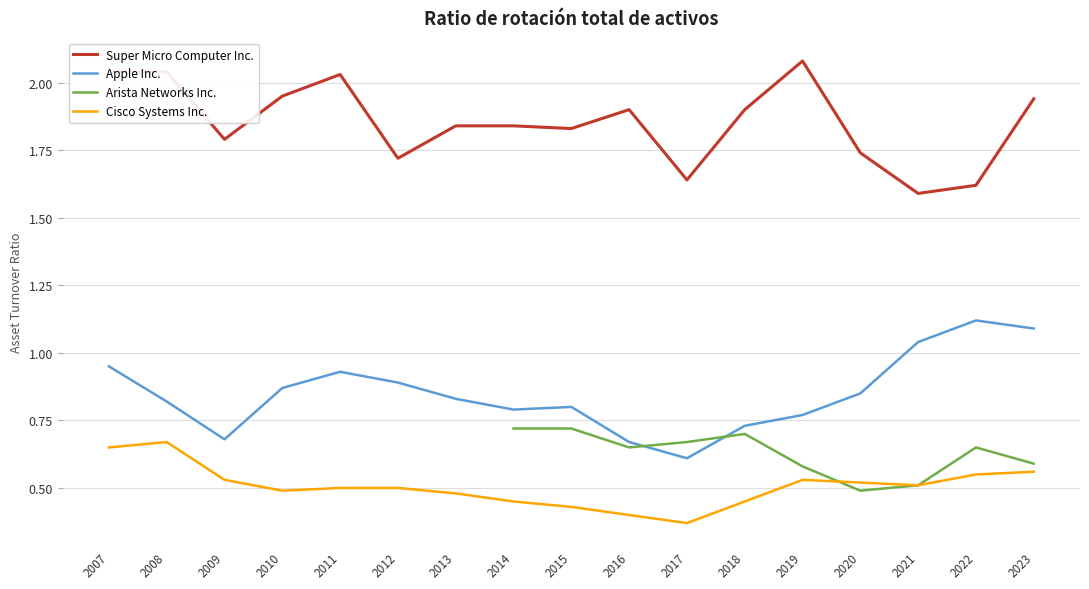

What is the difference between the highest and lowest values at 2008?

1.4